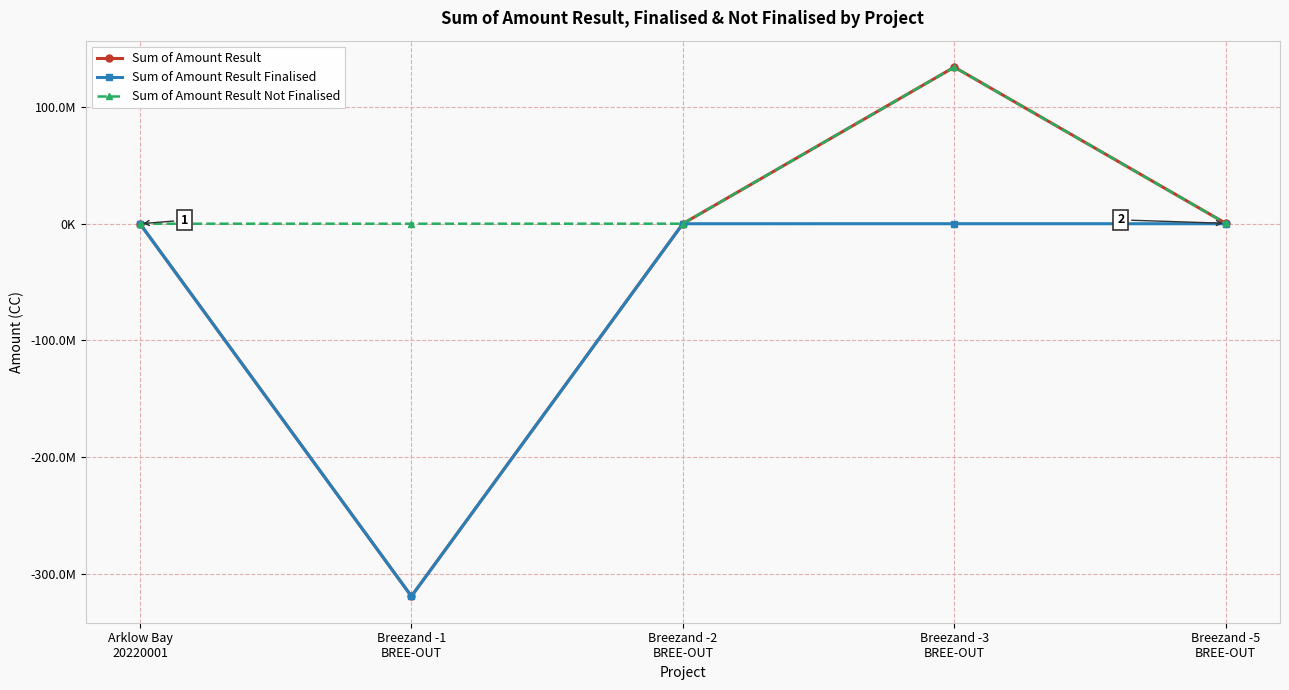

Does the chart have visible grid lines?

Yes